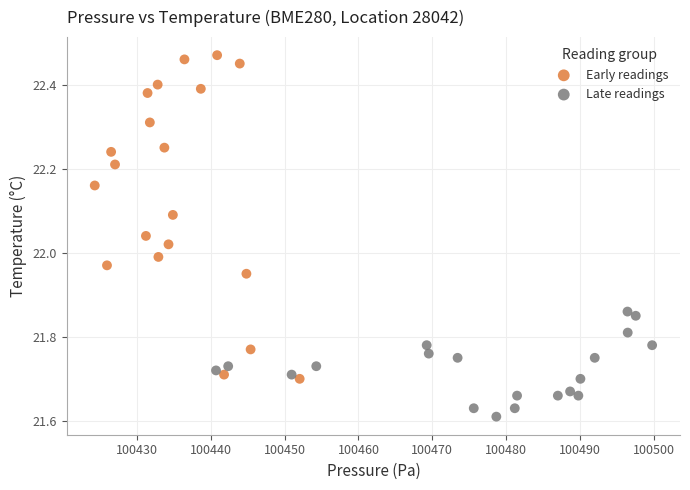

Which series has the largest Y range (max minus min)?

Early readings